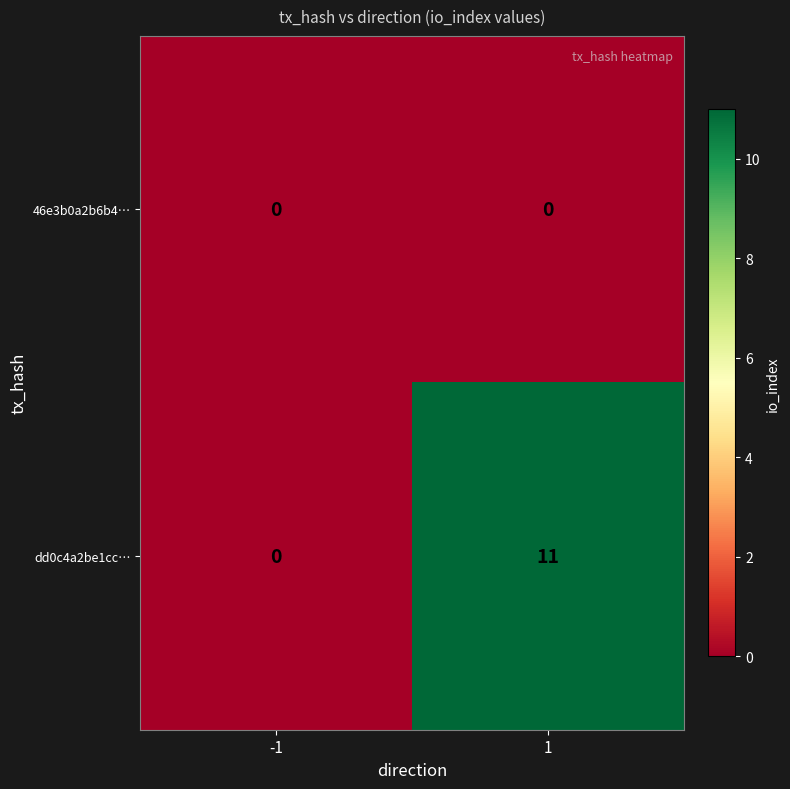

How many distinct data groups are displayed?

2